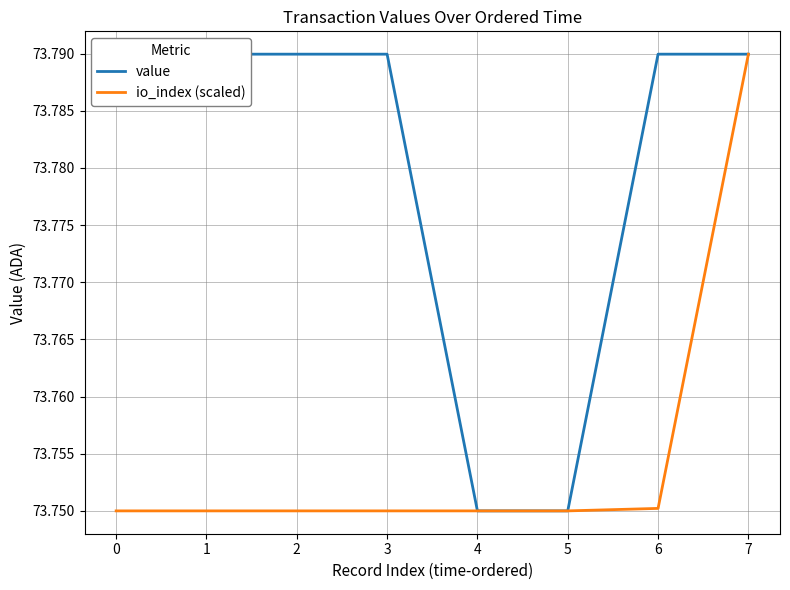

The value series shows 73.7 at 4. True or false?

True